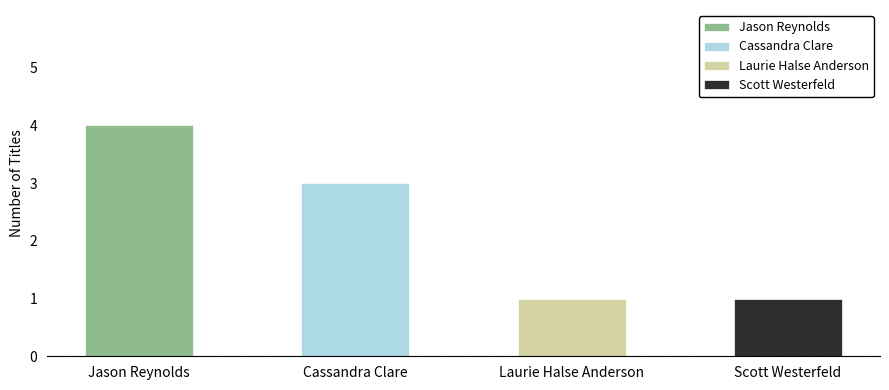

True or false: the data shows 3 at Cassandra Clare.

True